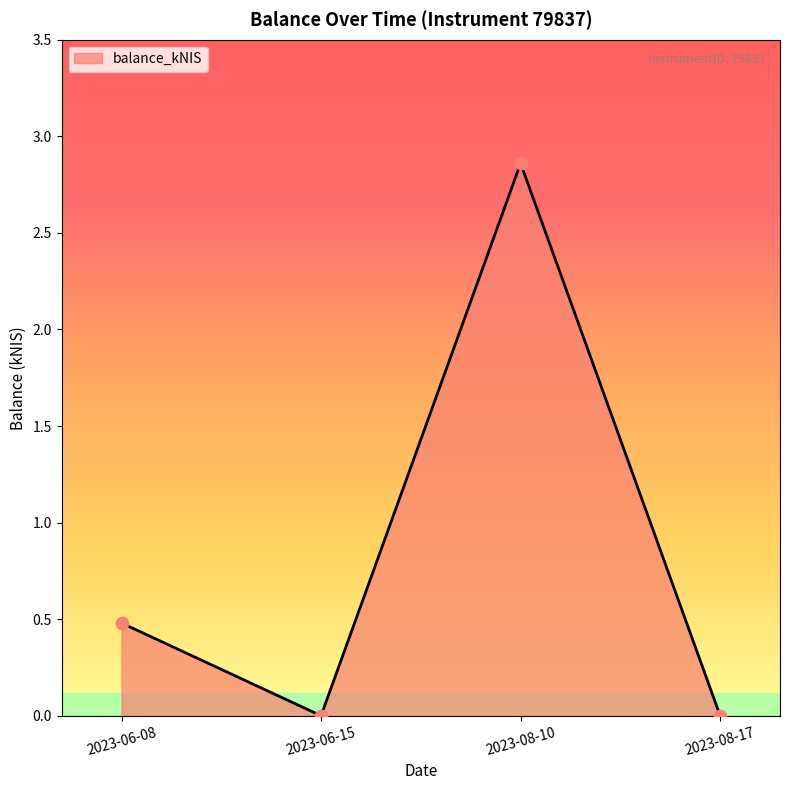

What is the change in value from 2023-06-08 to 2023-08-17?

-0.5